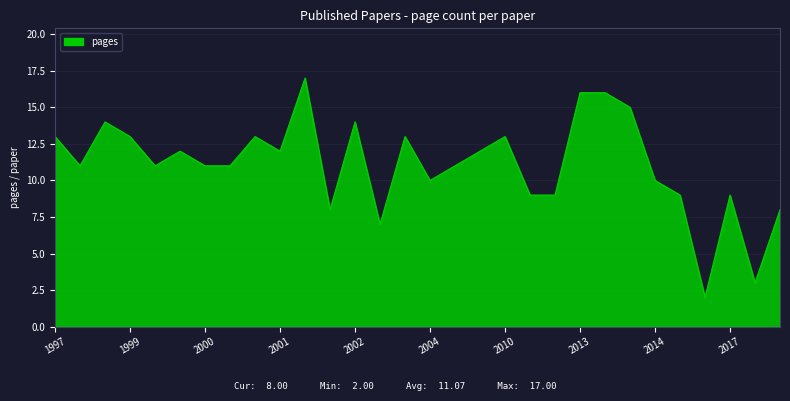

Does the chart display data point markers on the line(s)?

No